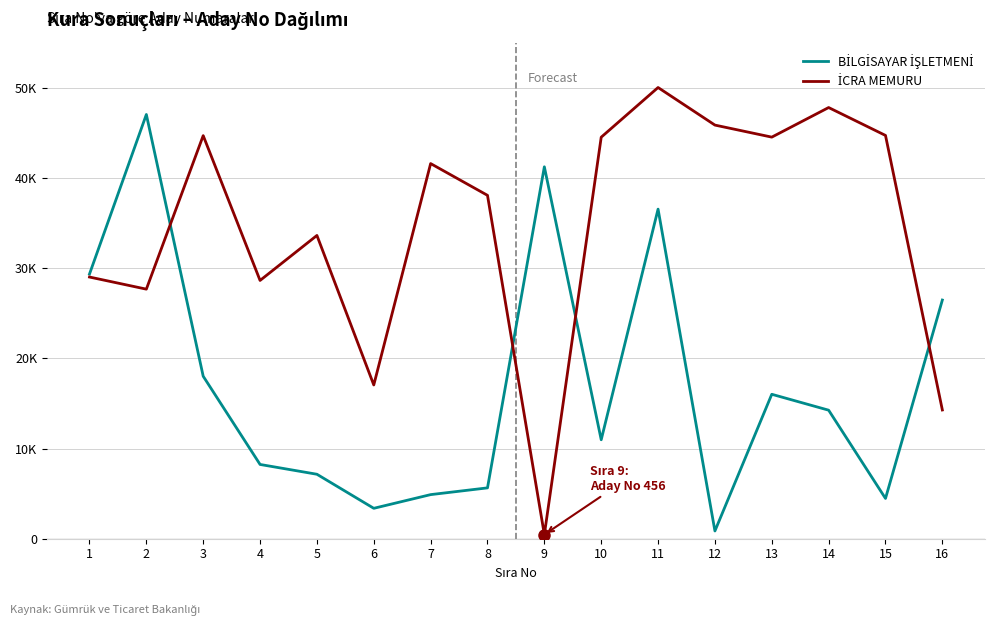

Is this an area chart (filled region under the line)?

No